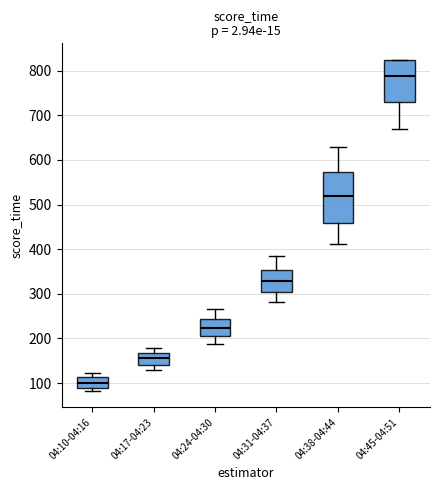

Reading left to right, read every box against the y-axis: the position of its median line, the range the box covers, and the ends of its whiskers. The values are not printed on the chart, so give them approximately, as read against the axis.

04:10-04:16: median 100, box 90 to 110, whiskers 80 to 120
04:17-04:23: median 160, box 140 to 170, whiskers 130 to 180
04:24-04:30: median 220, box 210 to 240, whiskers 190 to 270
04:31-04:37: median 330, box 300 to 350, whiskers 280 to 390
04:38-04:44: median 520, box 460 to 570, whiskers 410 to 630
04:45-04:51: median 790, box 730 to 820, whiskers 670 to 820